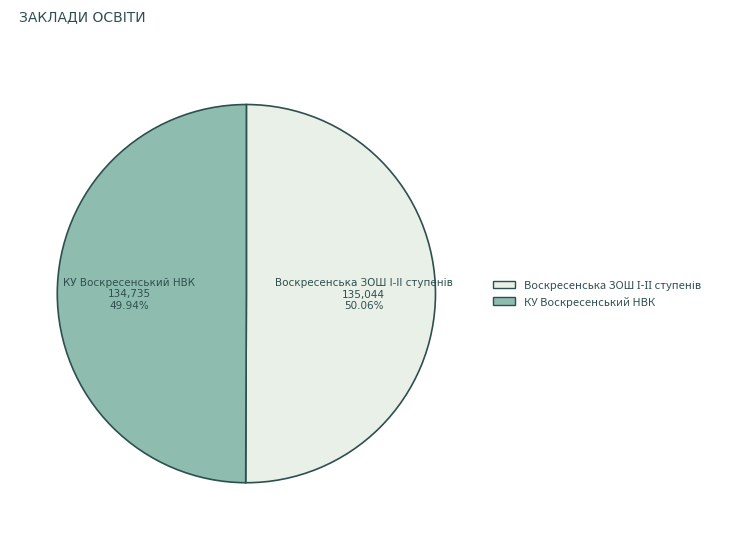

Is there any slice that represents more than half of the pie?

Yes